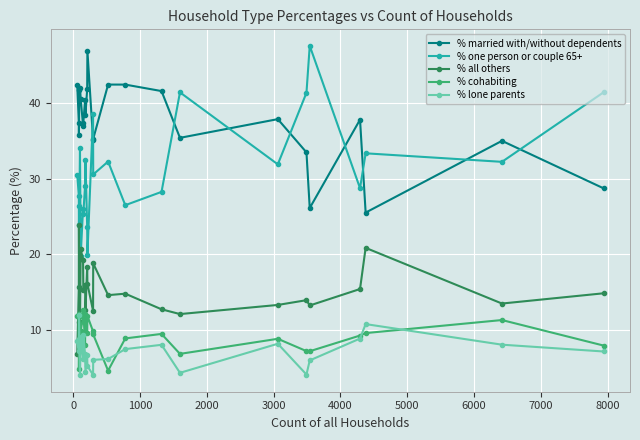

True or false: % cohabiting has more than 0 interior local peaks.

True